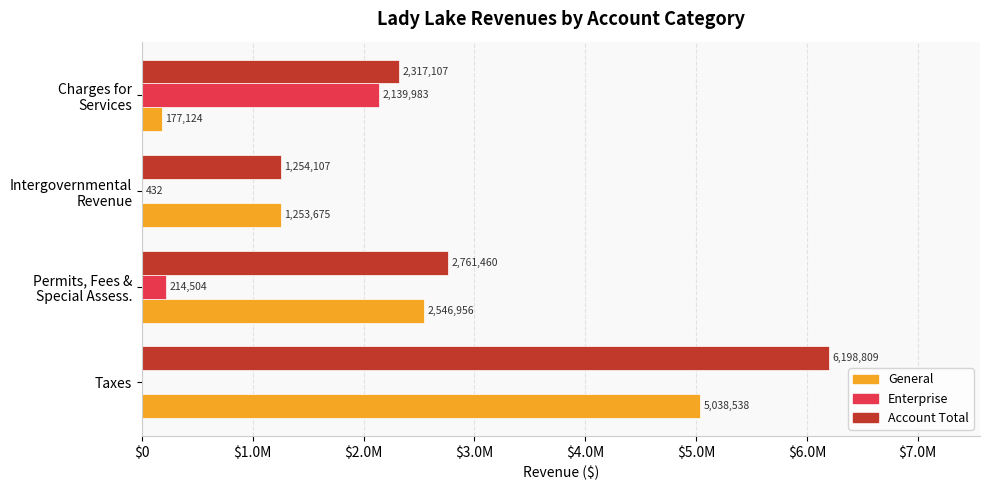

Which category has the highest value across all series?

Taxes